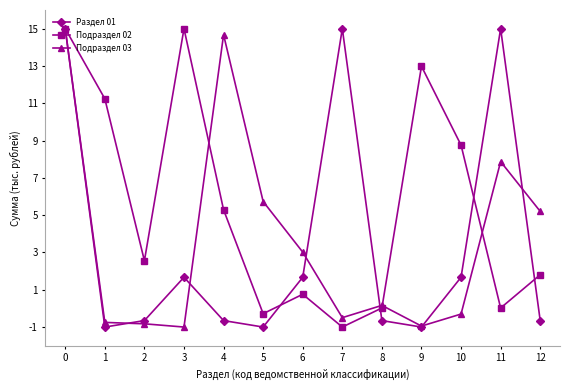

True or false: Подраздел 02 has a value of 8.8 at 10.

True